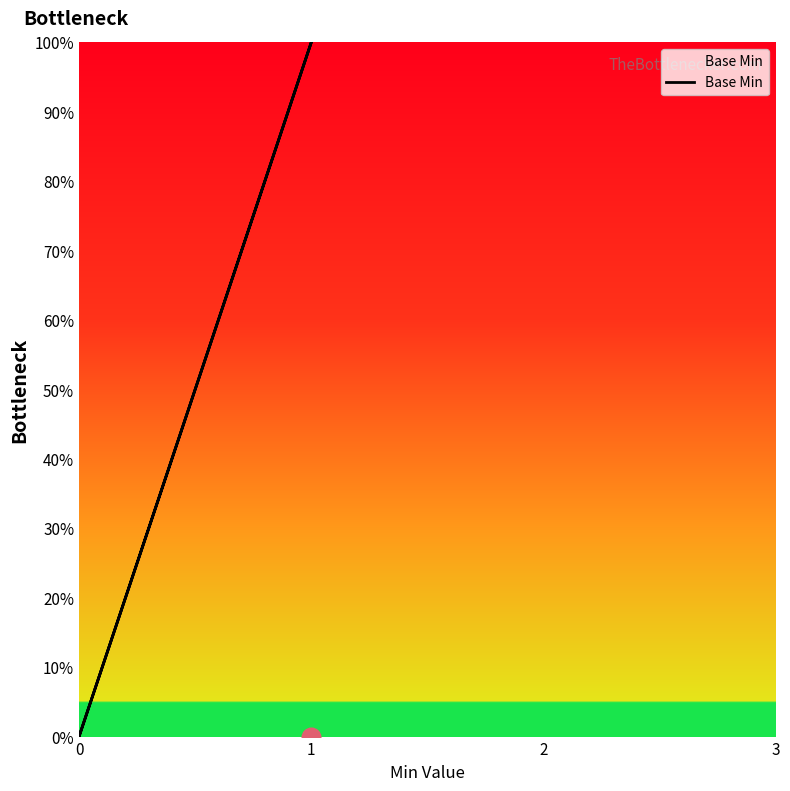

Between 3 and 0, which is larger?

3